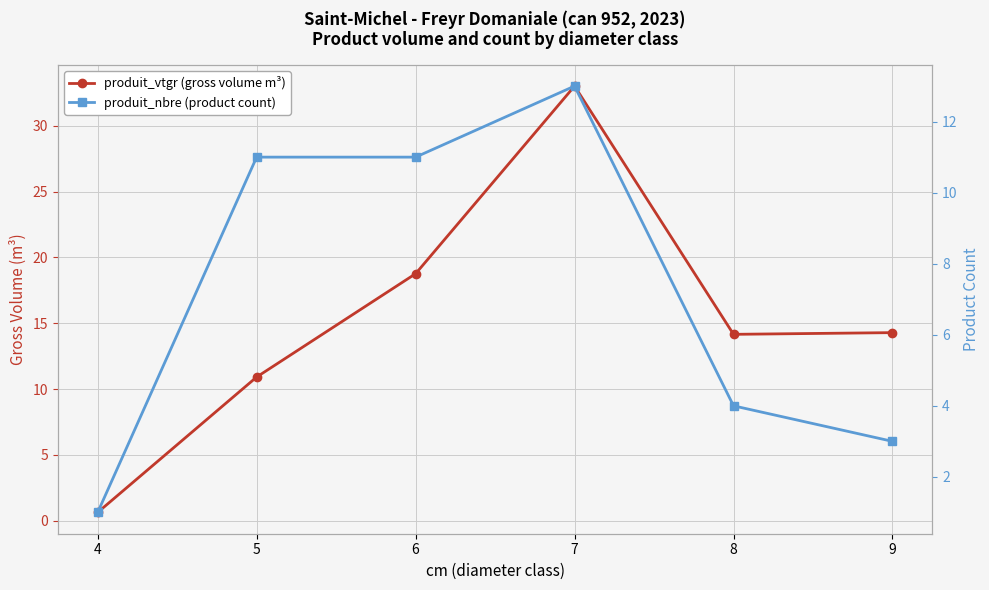

At which label is produit_vtgr (gross volume m³) closest to 16?

9